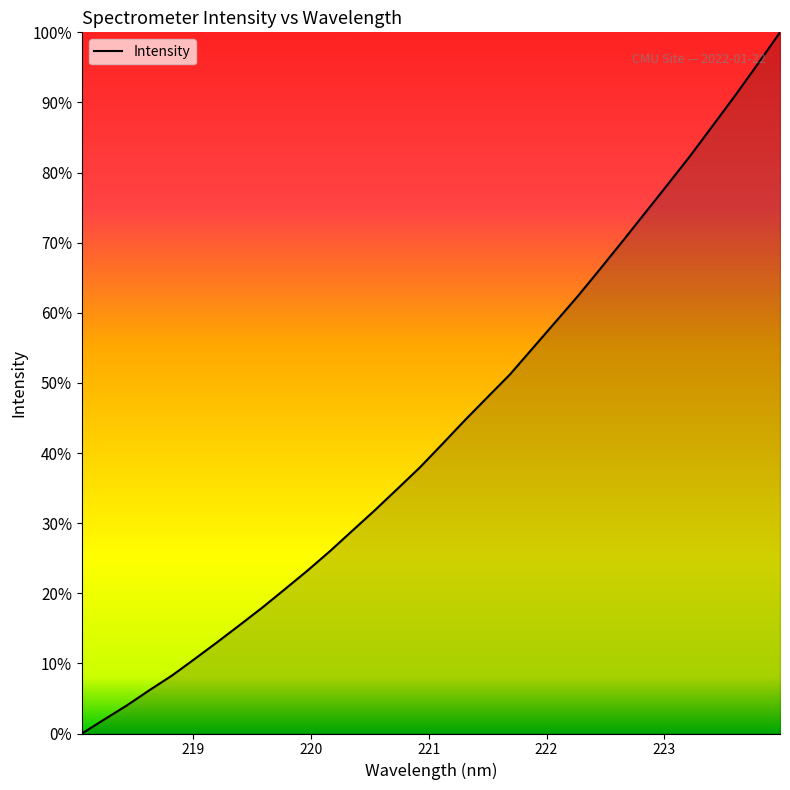

What is the difference between the maximum and minimum values?

100.0